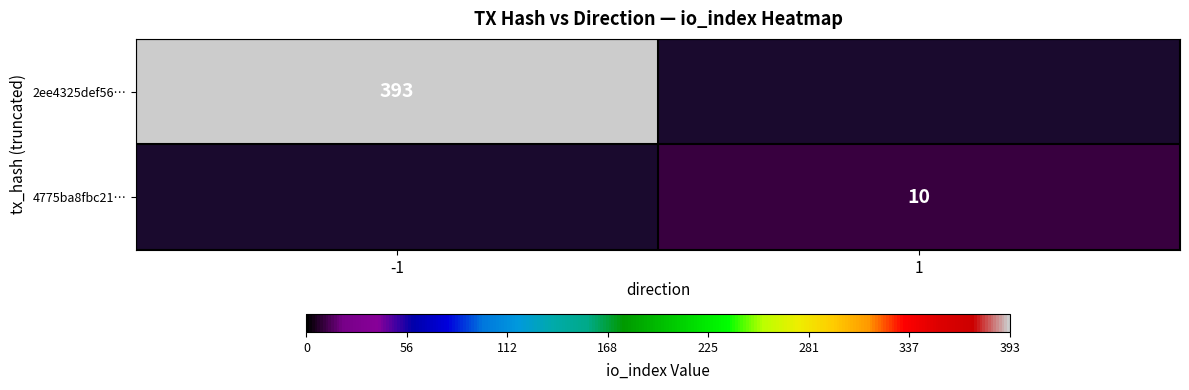

True or false: 4775ba8fbc21… has a value of 14 at 1.

False